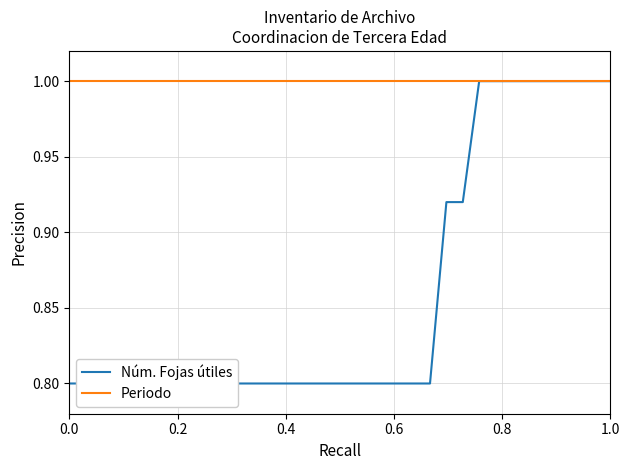

True or false: Núm. Fojas útiles and Periodo cross at least once.

False